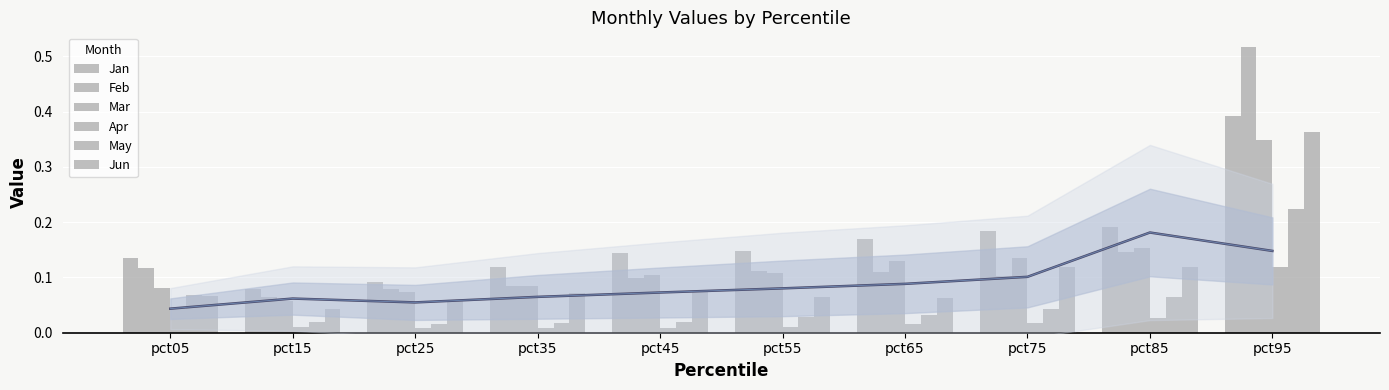

Is it true that Feb equals 0.1 at pct65?

True